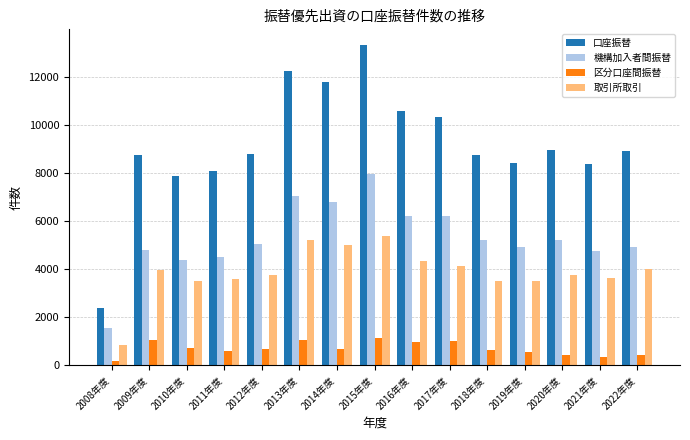

What is the maximum value for 機構加入者間振替?

7938